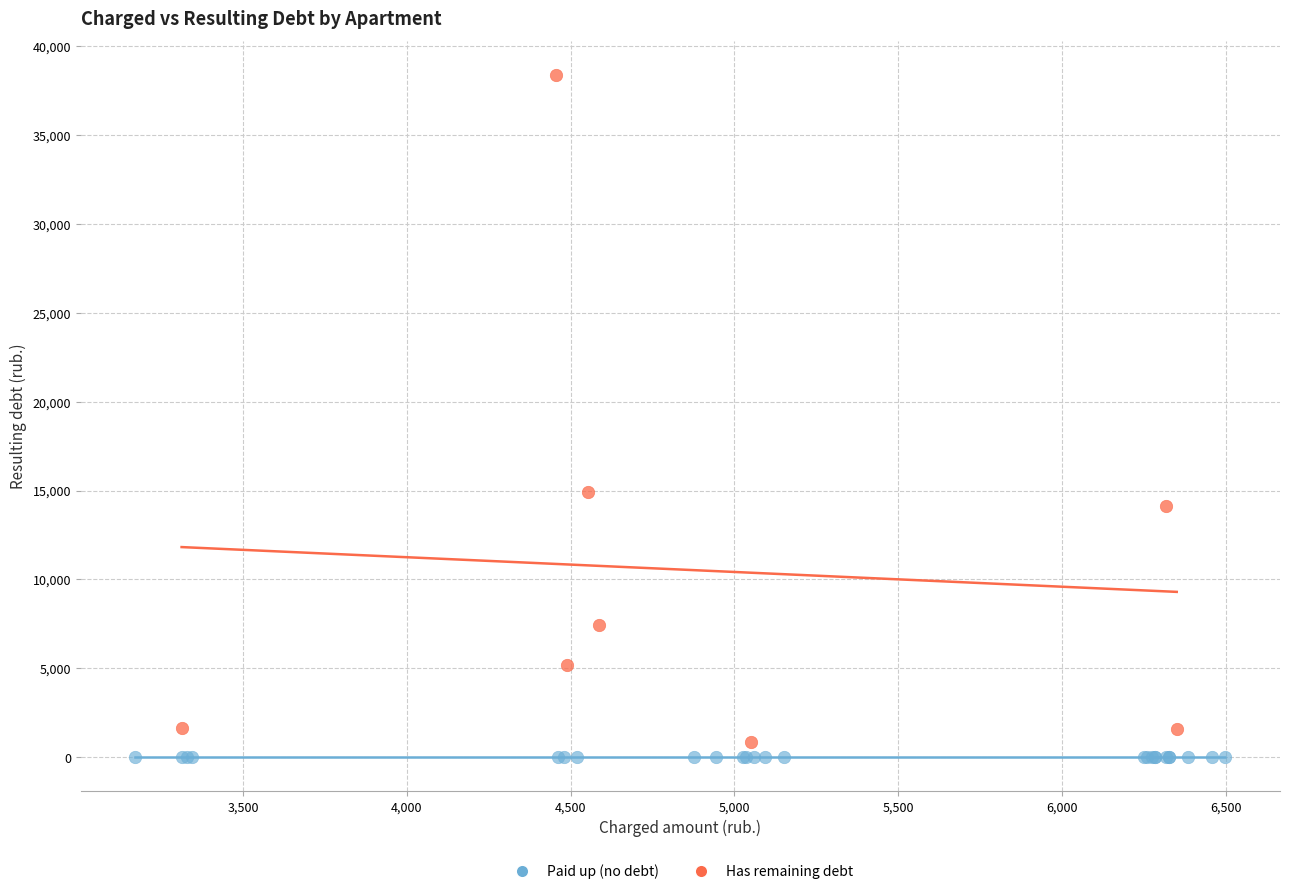

Which series reaches the minimum Y coordinate?

Paid up (no debt)